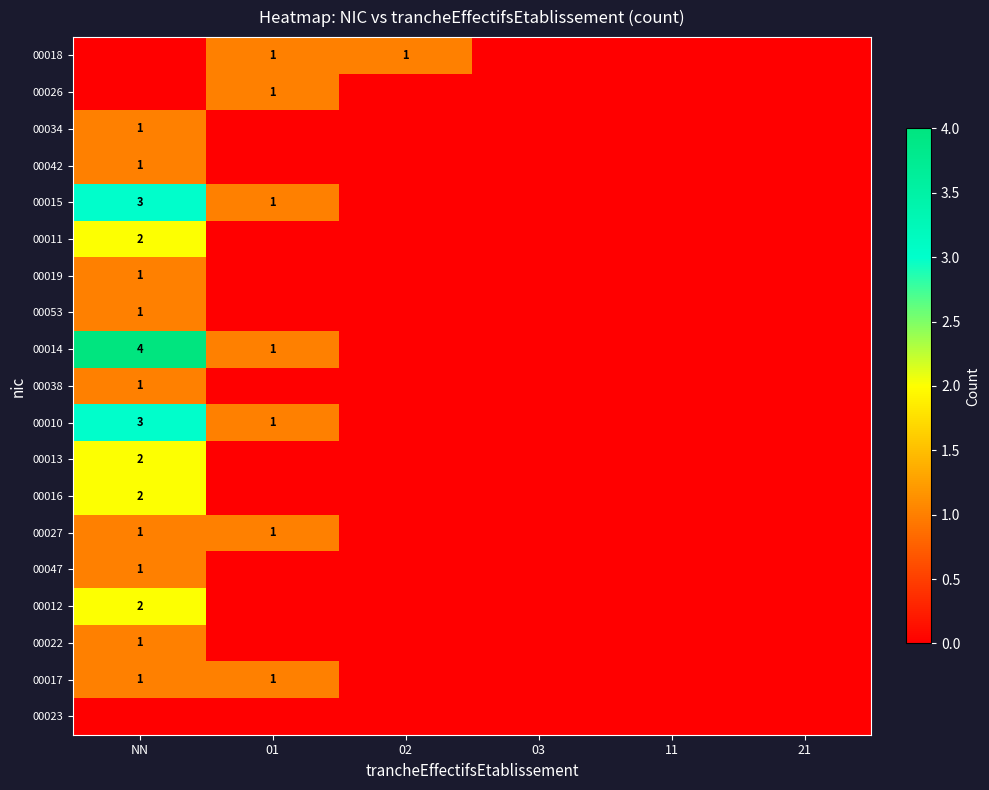

The value of 00013 at NN is 2. True or false?

True